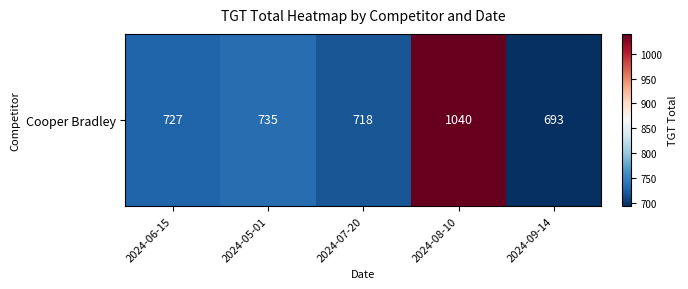

At which category does the chart reach its minimum across all series?

2024-09-14